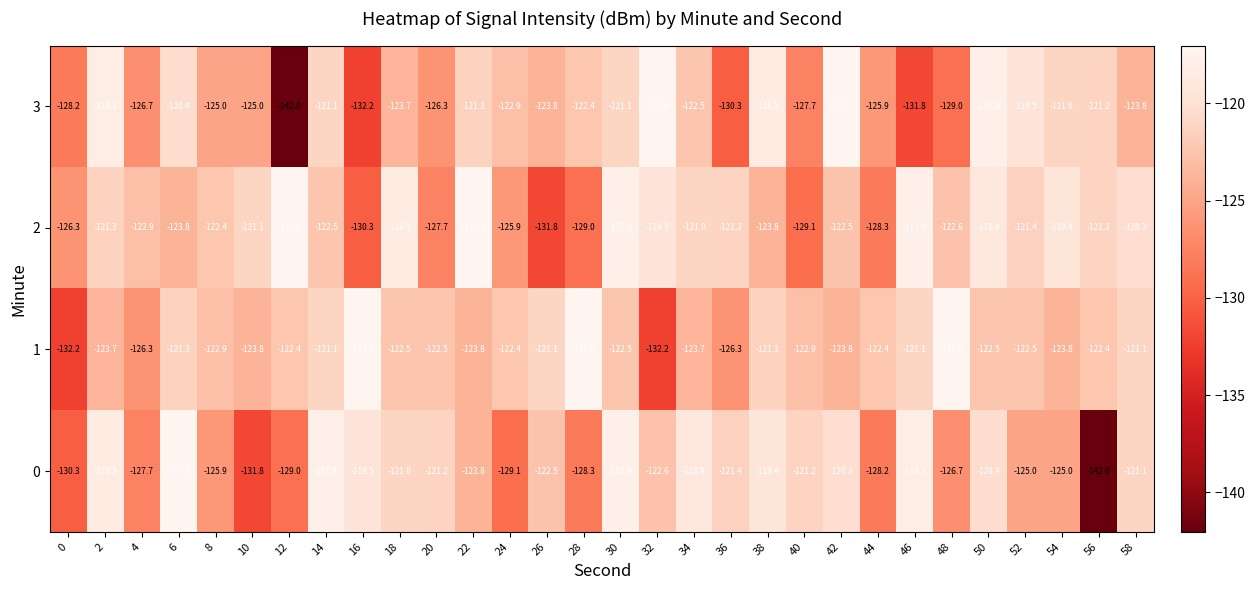

Which series has the widest spread of values?

3